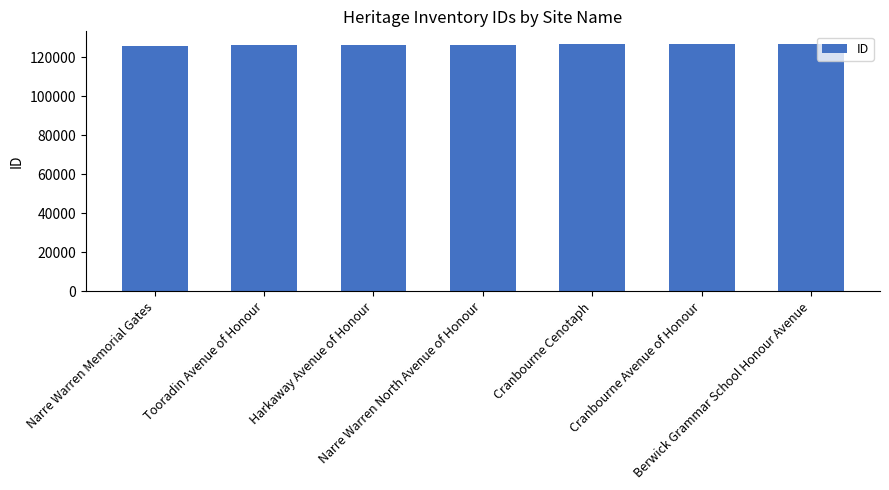

What is the average value?

126481